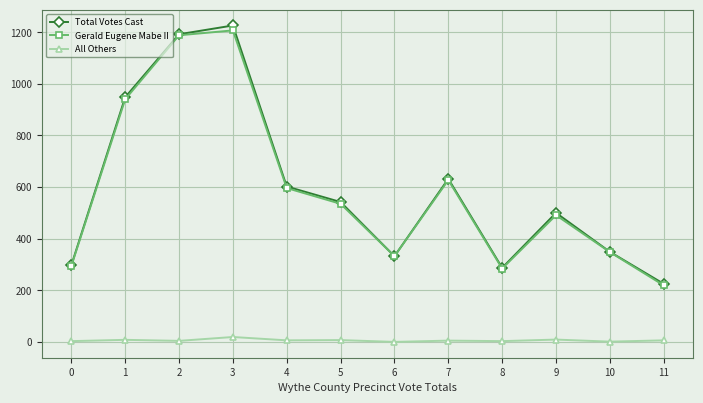

How many values in the Total Votes Cast series are below 542?

6